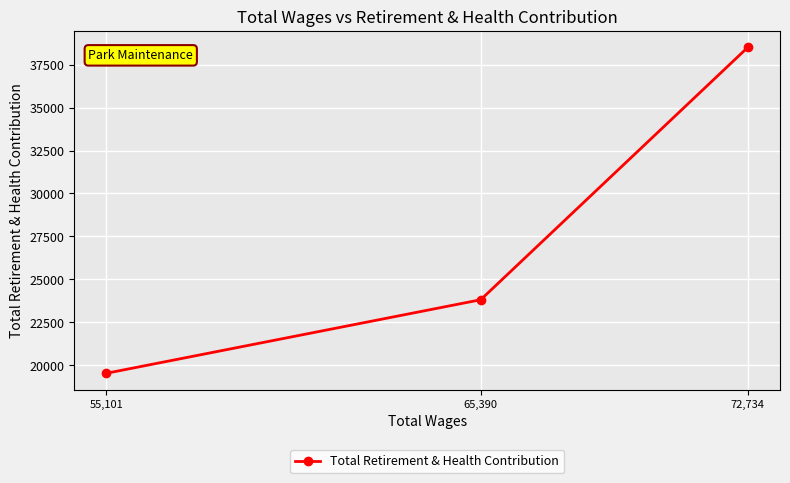

What is the value of the 3rd point from the left?

38515